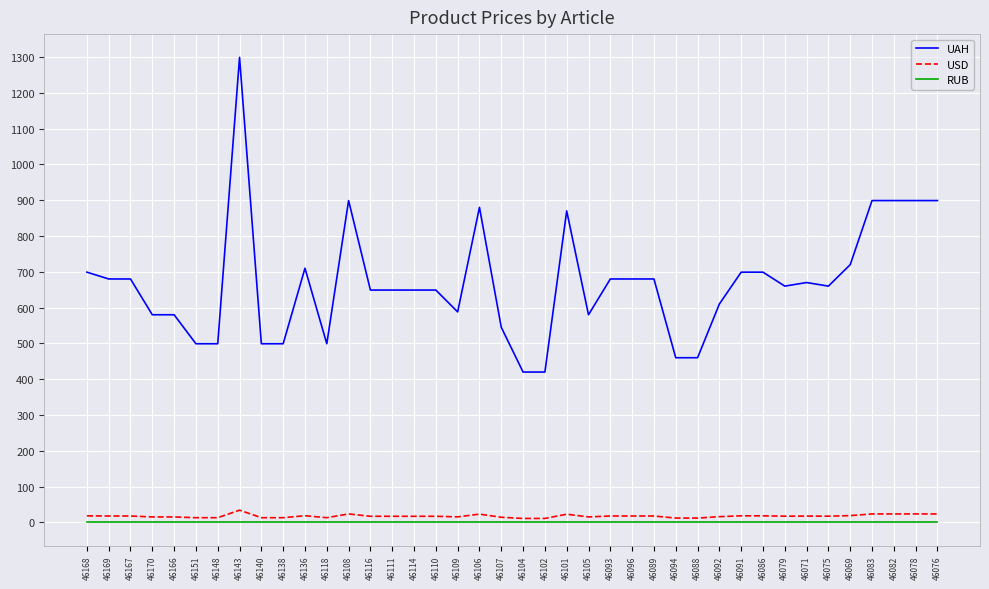

What is the difference between the highest and lowest values at 46136?

710.0